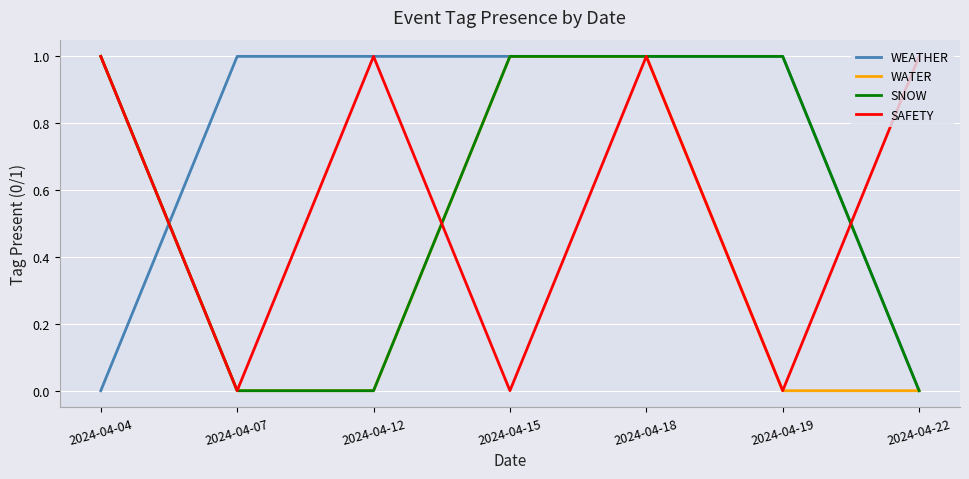

How many categories are shown in the chart?

7